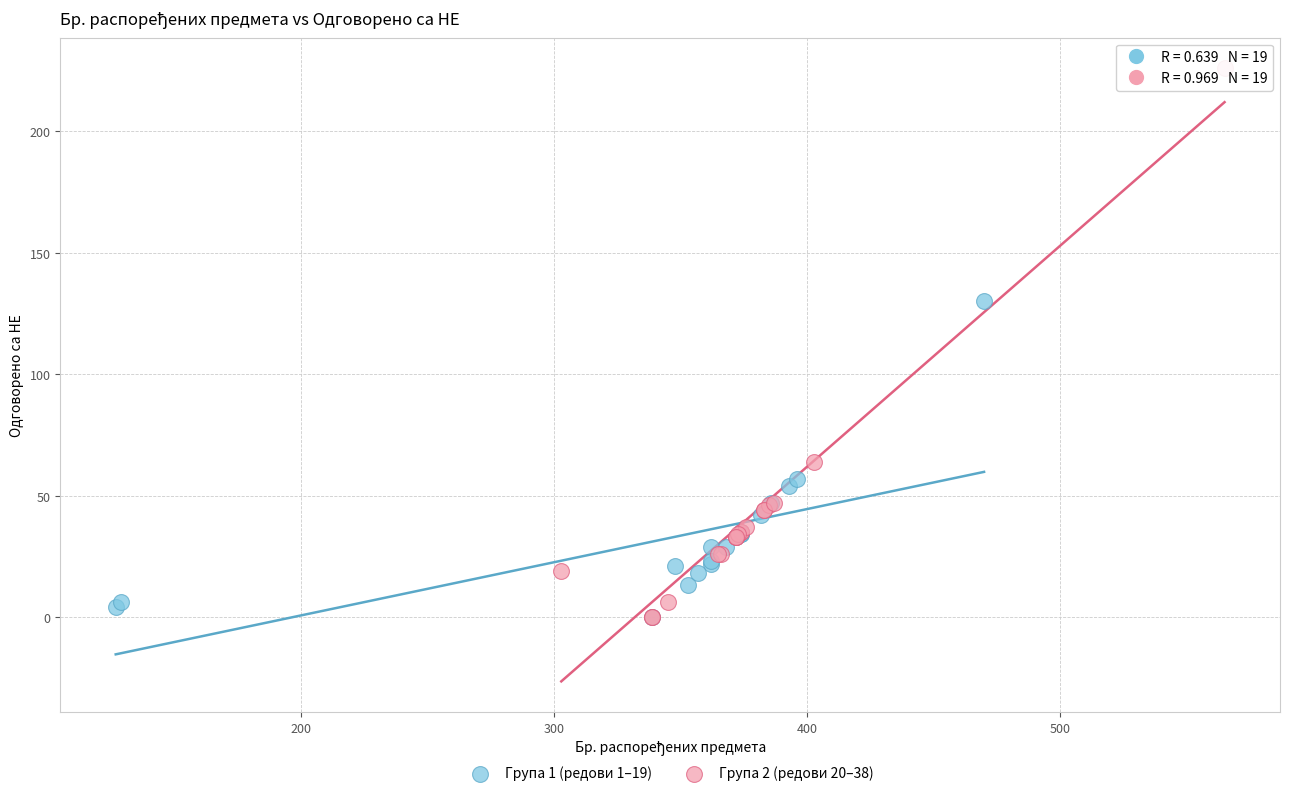

Which series has the largest Y range (max minus min)?

Група 2 (редови 20–38)